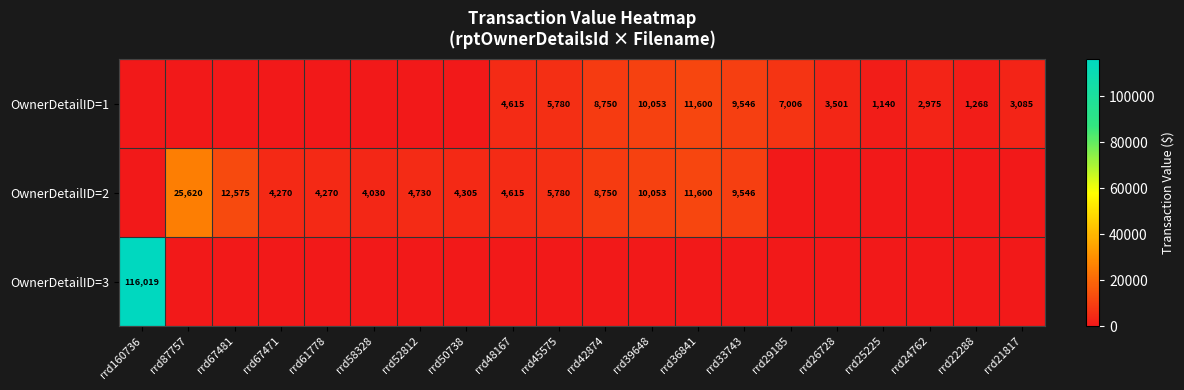

What is the sum of the OwnerDetailID=2 values at rrd52812 and rrd33743?

14276